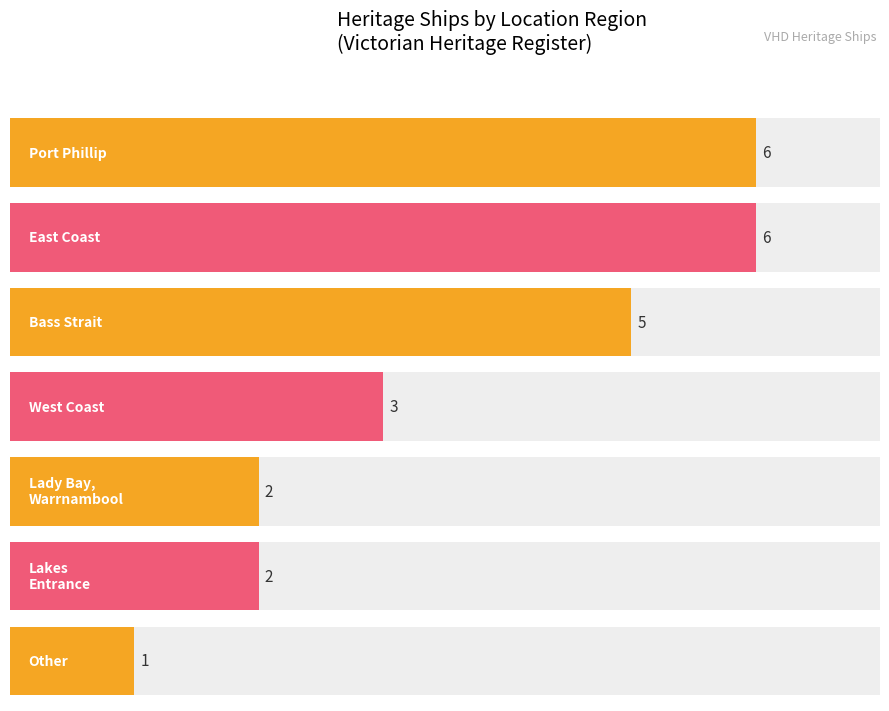

What value does the data have at Other?

1